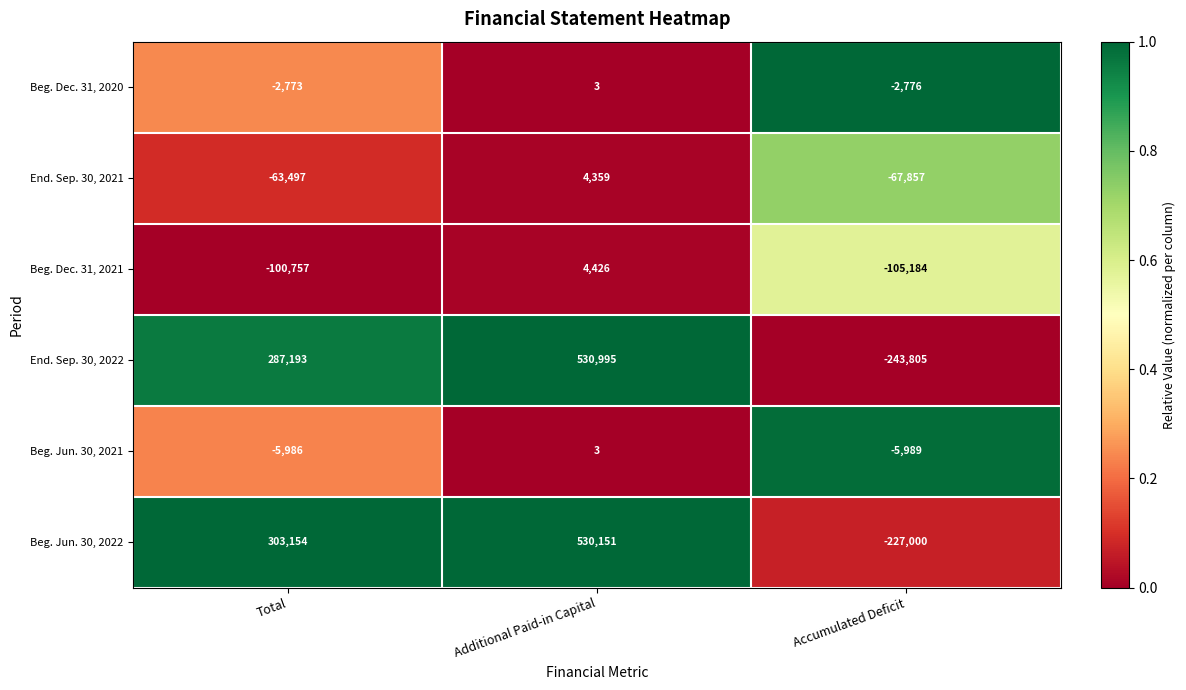

The value of Beg. Jun. 30, 2021 at Accumulated Deficit is -2159. True or false?

False